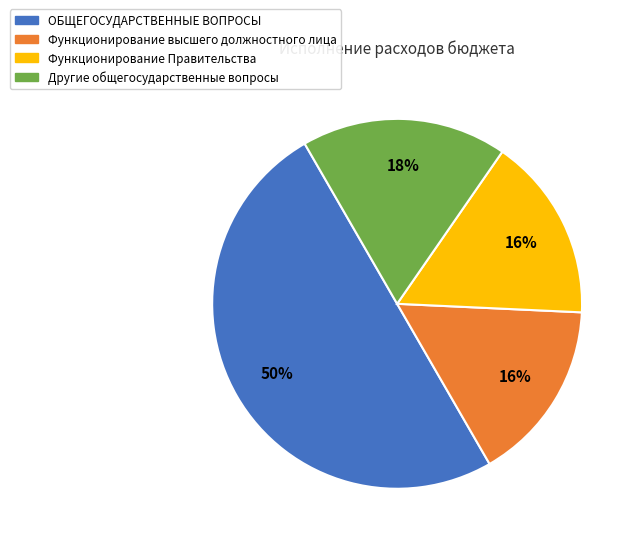

Which slice is the largest?

ОБЩЕГОСУДАРСТВЕННЫЕ ВОПРОСЫ